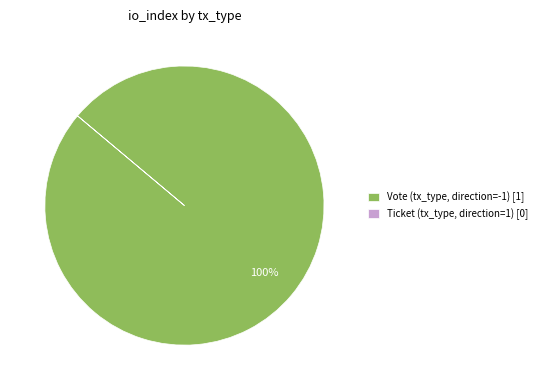

To the nearest percent, what is the average slice percentage?

50%